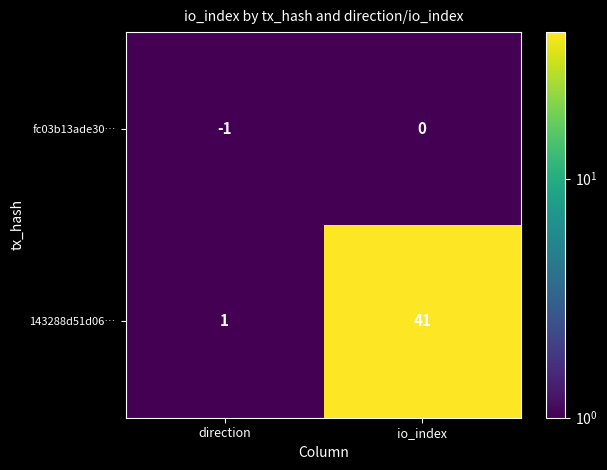

Which category has the lowest value across all series?

direction